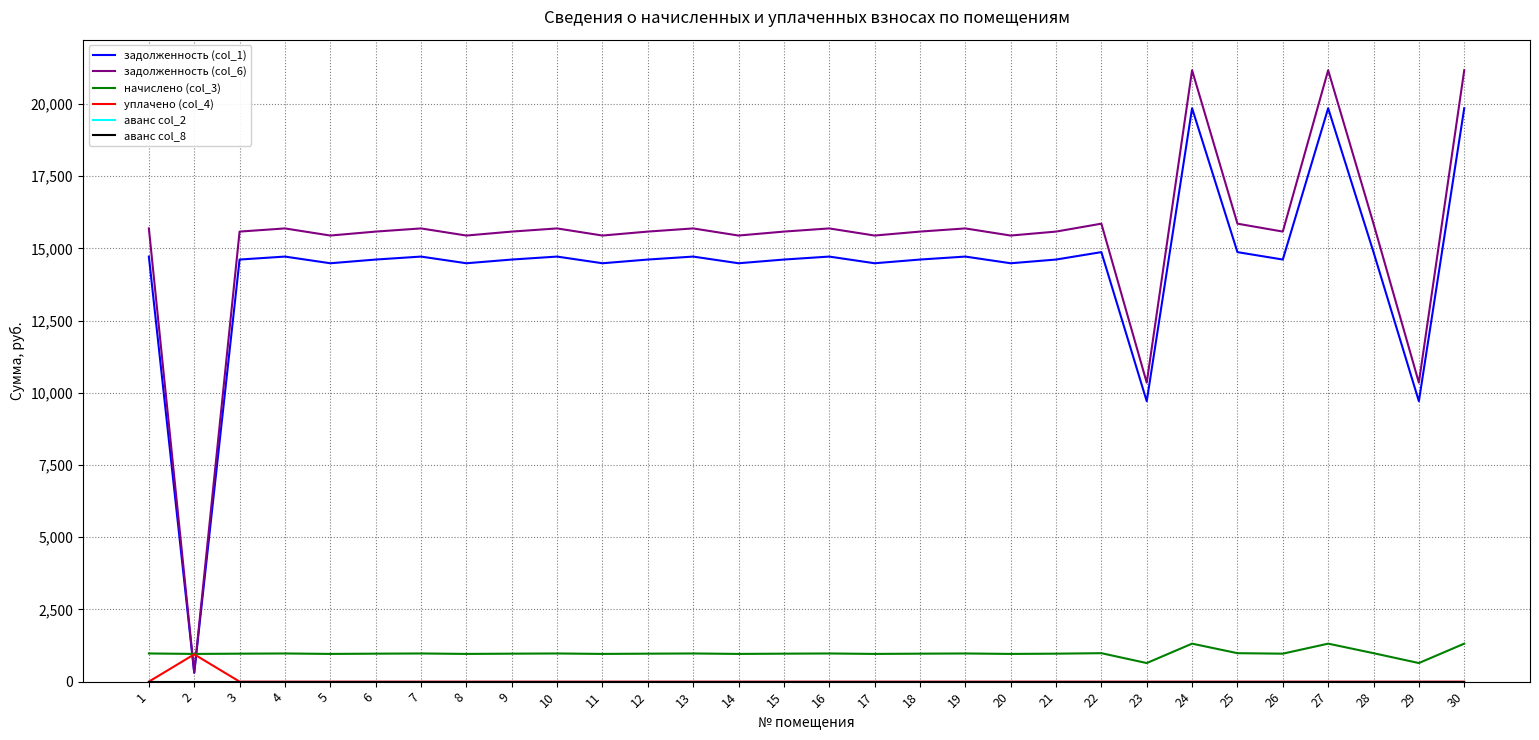

Is this an area chart (filled region under the line)?

No